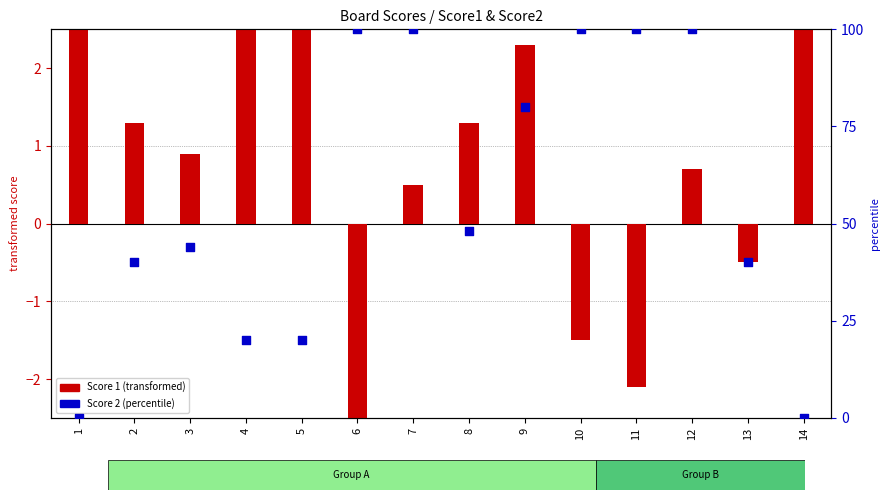

Which series has the largest total across all categories?

Score 2 (percentile)